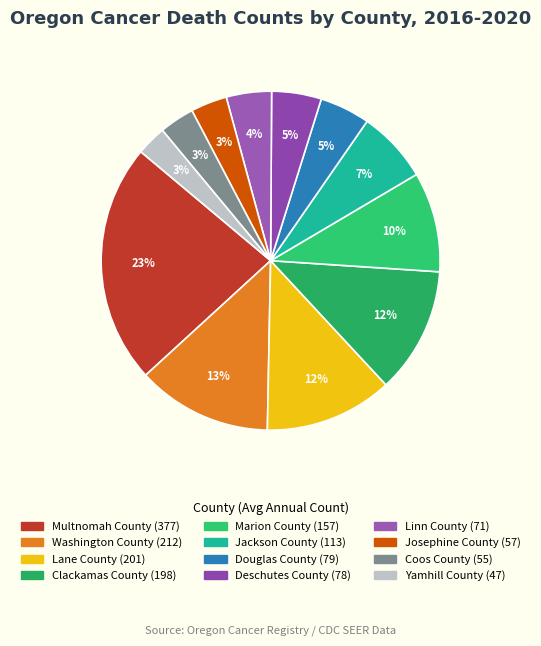

What percentage do Coos County and Douglas County together represent?

8.1%